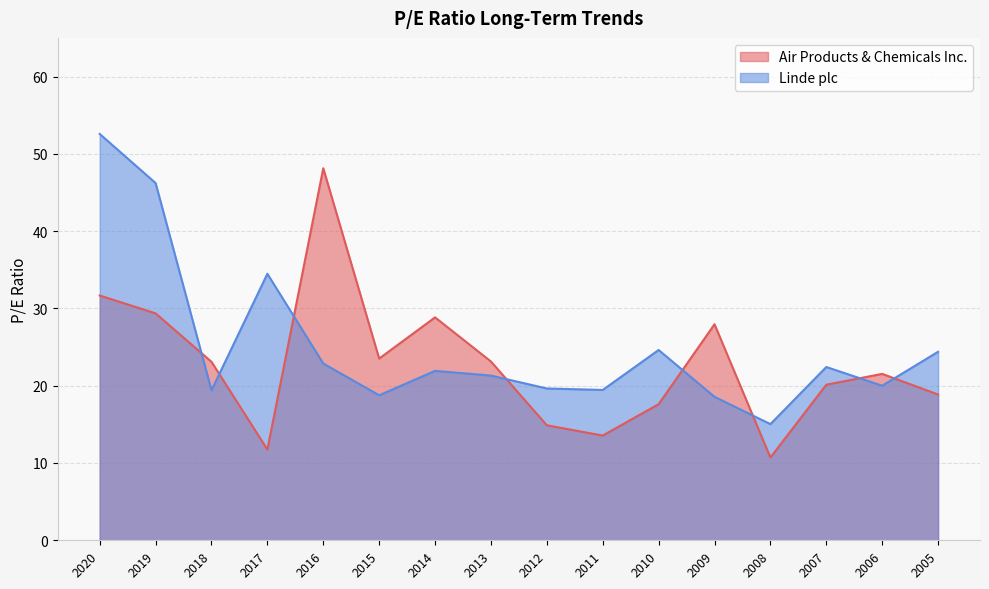

Reading left to right, extract all data points from this chart.

Air Products & Chemicals Inc.: 2020=31.7	2019=29.4	2018=23.1	2017=11.7	2016=48.1	2015=23.5	2014=28.8	2013=23.1	2012=14.9	2011=13.6	2010=17.6	2009=27.9	2008=10.7	2007=20.1	2006=21.5	2005=18.9
Linde plc: 2020=52.6	2019=46.2	2018=19.4	2017=34.5	2016=22.9	2015=18.8	2014=21.9	2013=21.3	2012=19.6	2011=19.4	2010=24.6	2009=18.6	2008=15.0	2007=22.4	2006=20.0	2005=24.4